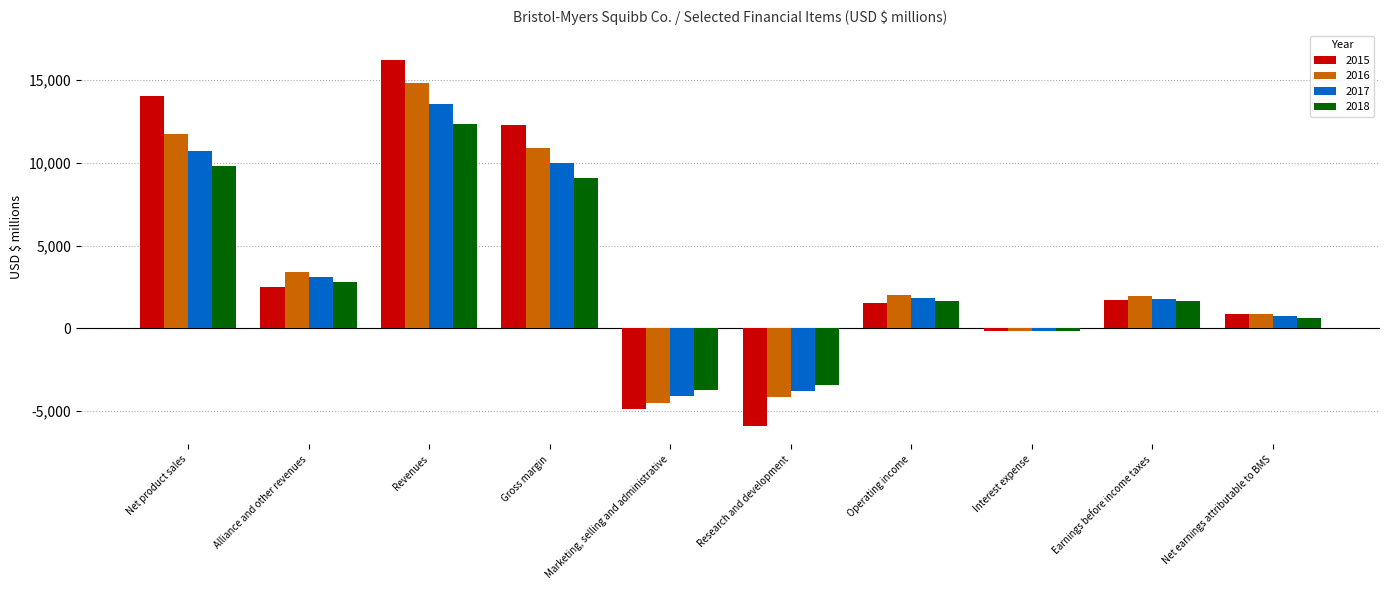

Is it true that 2015 equals 2515.0 at Alliance and other revenues?

True